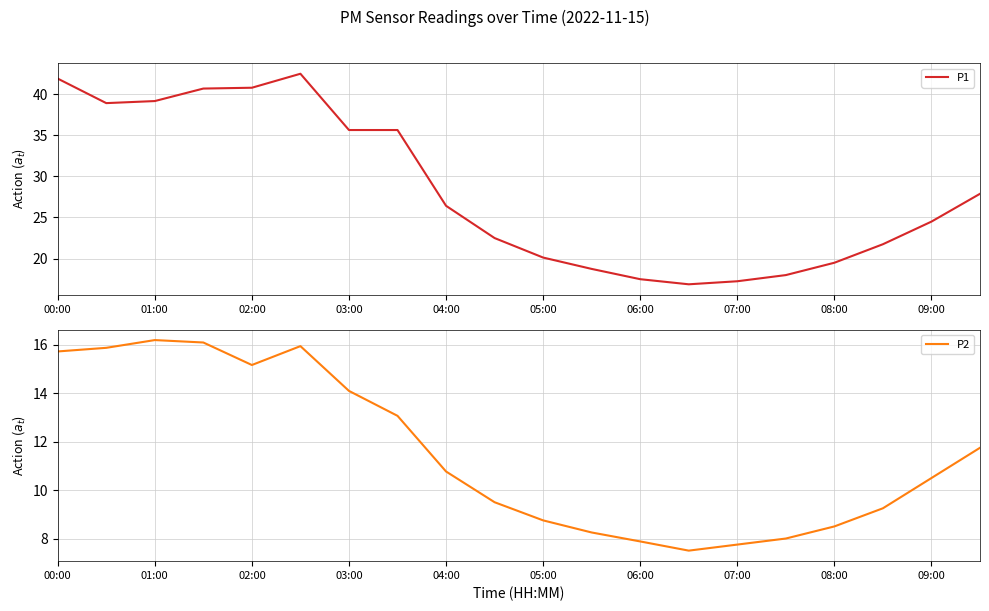

At which label does P2 reach its peak?

01:00